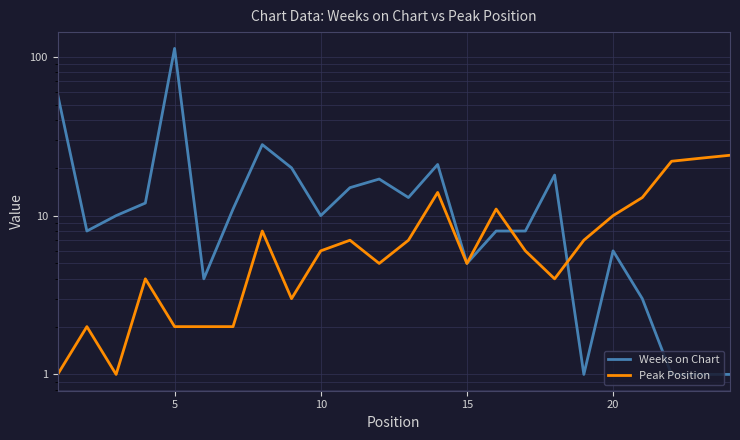

What is the average value of the Weeks on Chart series?

16